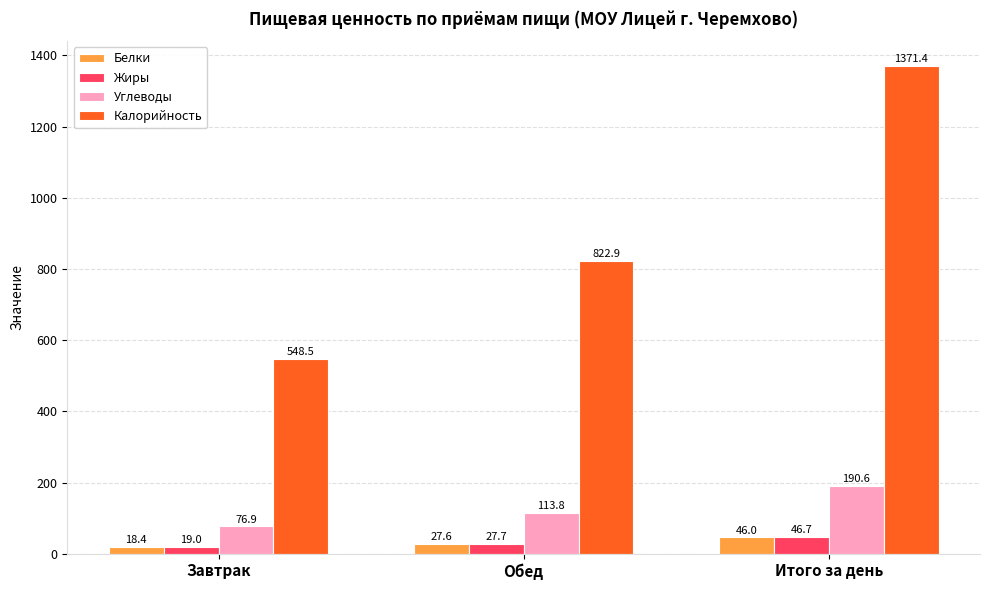

Rank the categories by Белки value from lowest to highest.

Завтрак, Обед, Итого за день